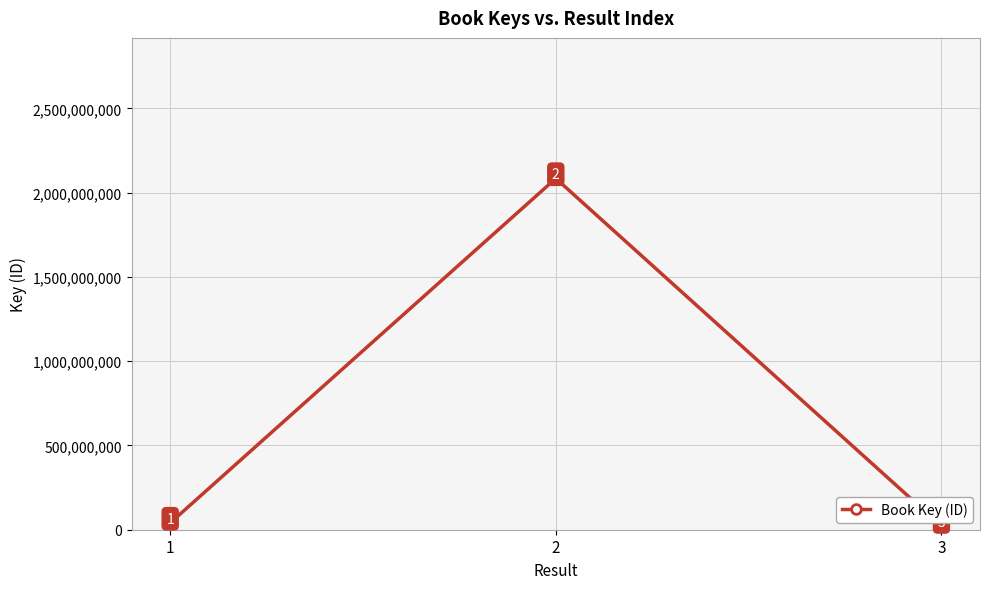

Rank the categories by value from highest to lowest.

2, 1, 3